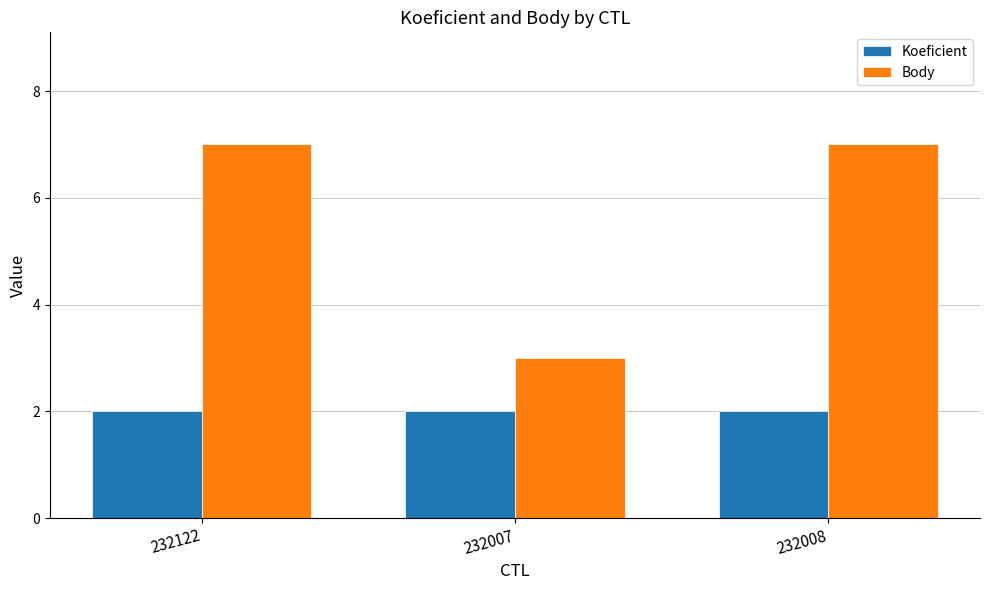

True or false: Koeficient has a value of 2 at 232122.

True